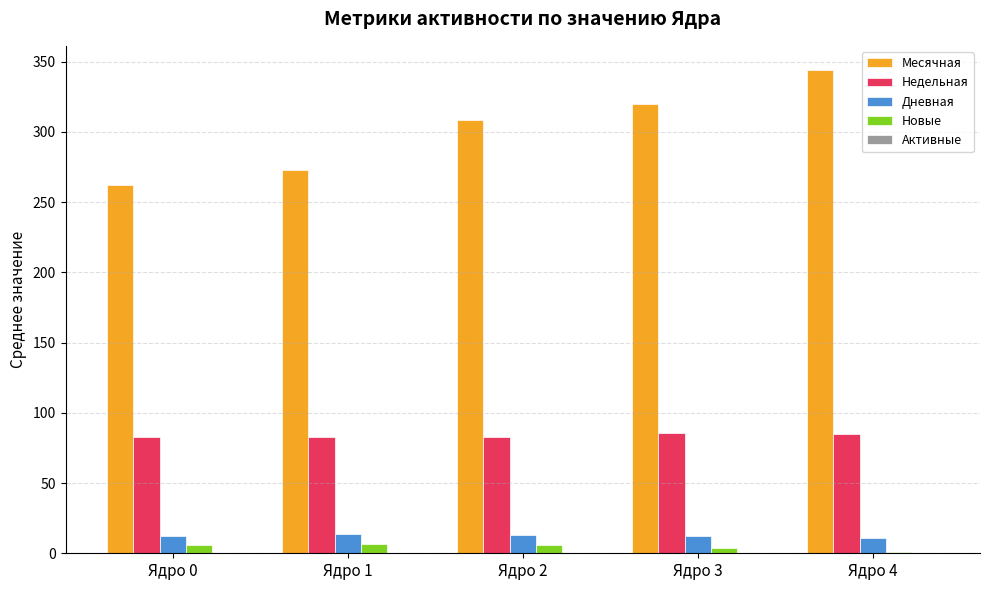

What is the maximum value for Дневная?

13.7